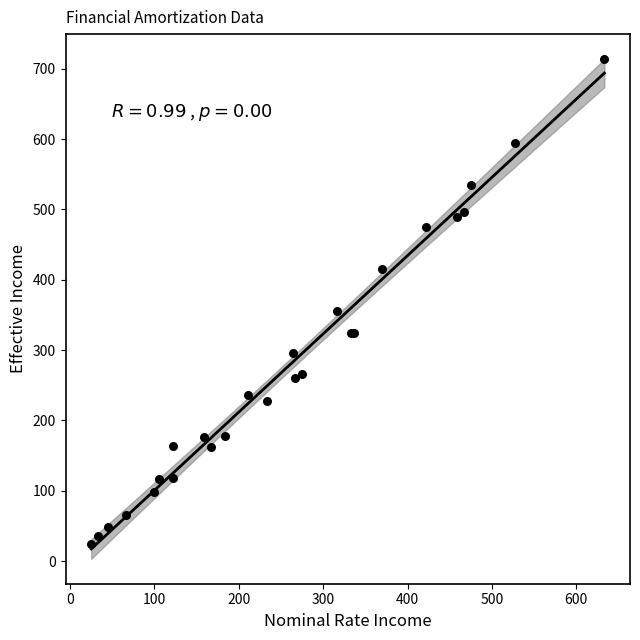

What Y value in the scatter plot is closest to 368?

355.9